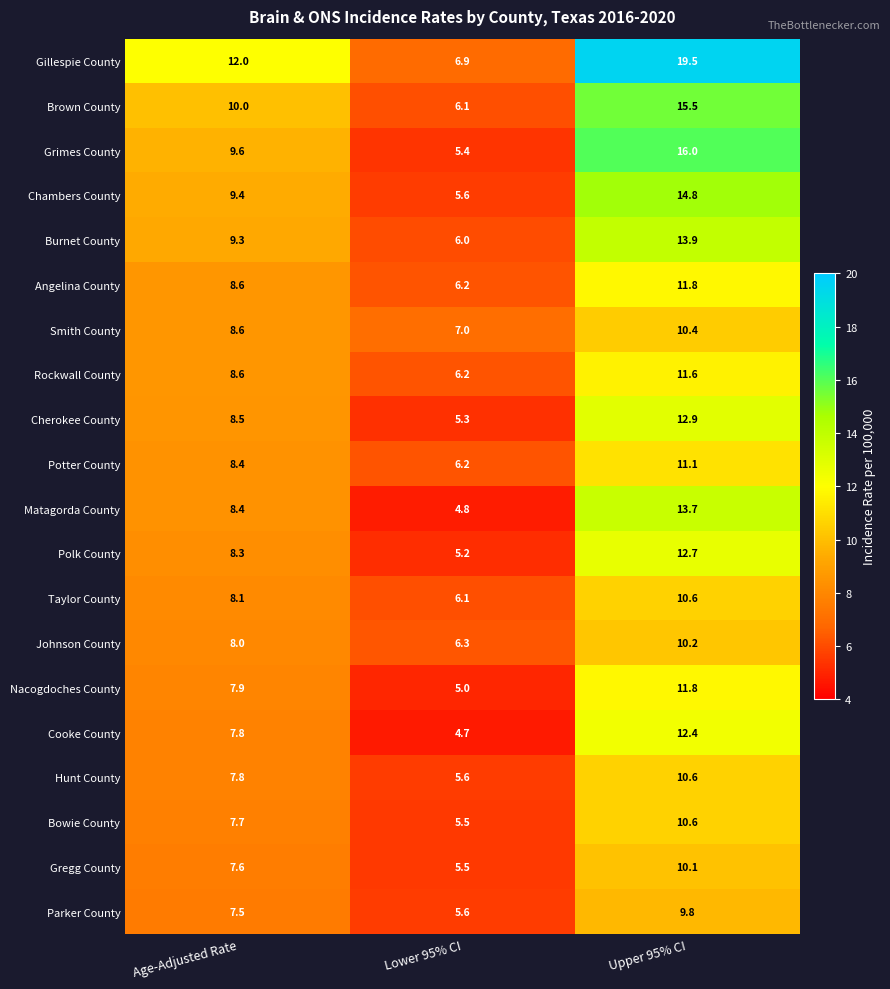

Rank the categories by Cherokee County value from lowest to highest.

Lower 95% CI, Age-Adjusted Rate, Upper 95% CI